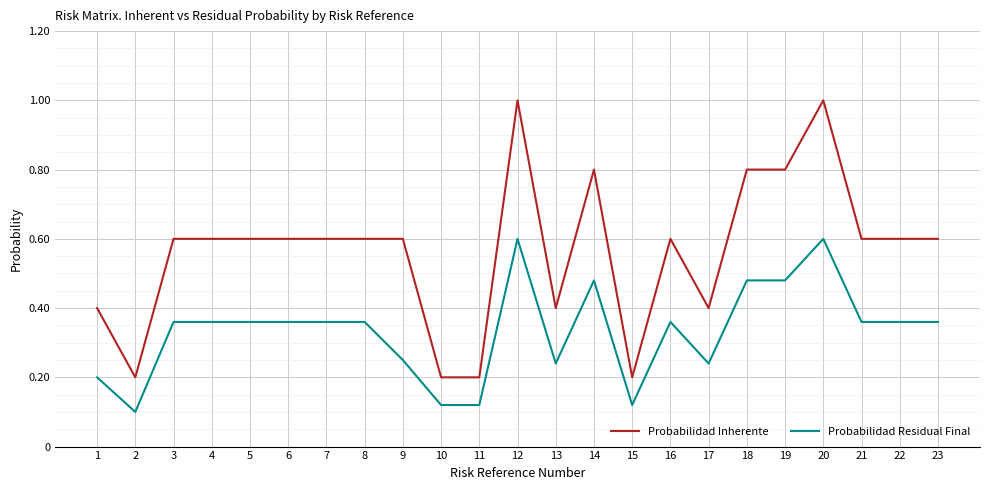

What is the maximum value shown in the chart?

1.0